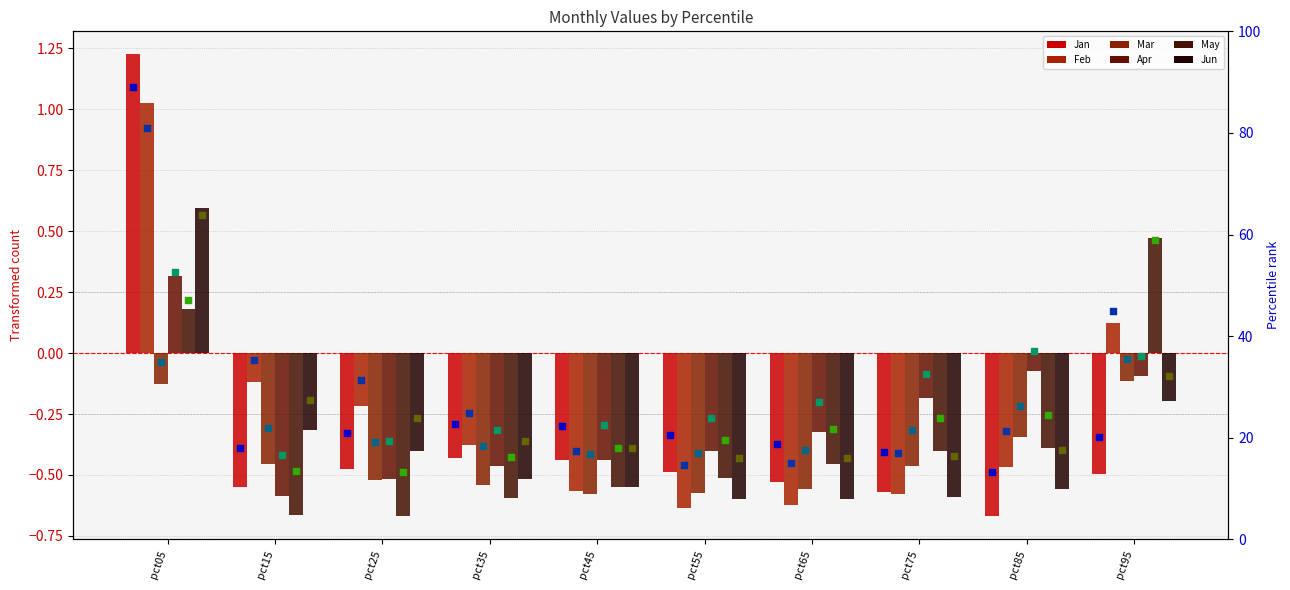

Is the value of Feb at pct35 greater than the value of Mar at pct05?

No